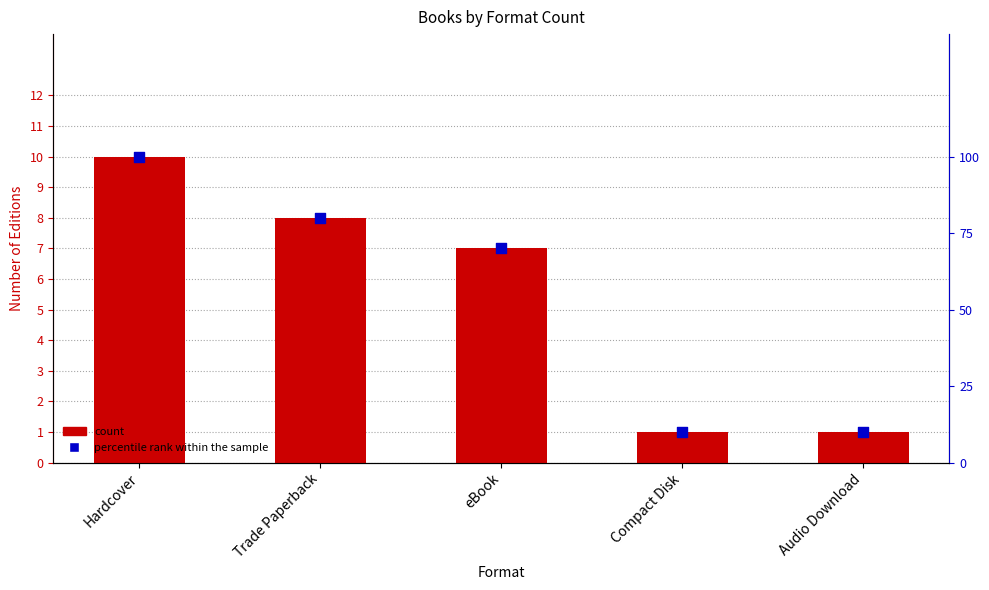

What is the total value across all series at eBook?

77